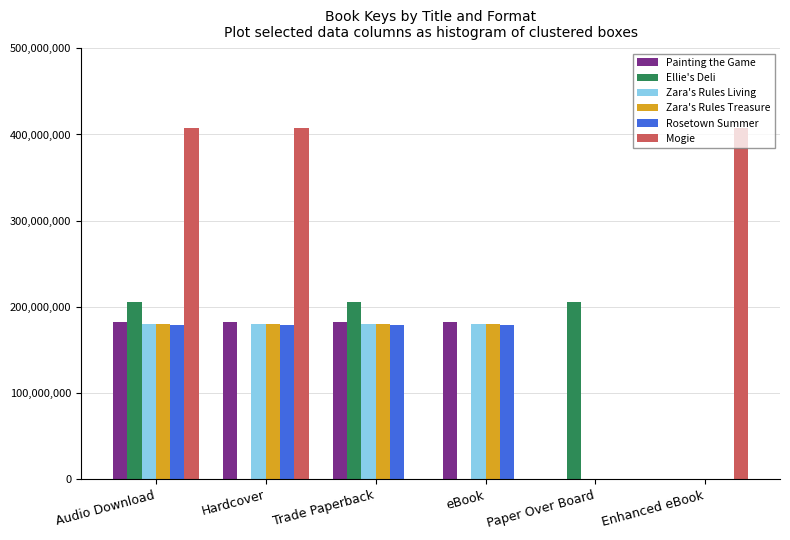

What is the total value across all series at Paper Over Board?

205584787